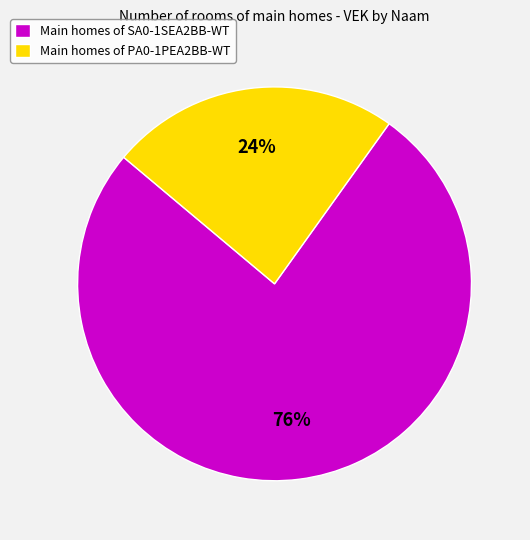

How many segments does this pie chart have?

2